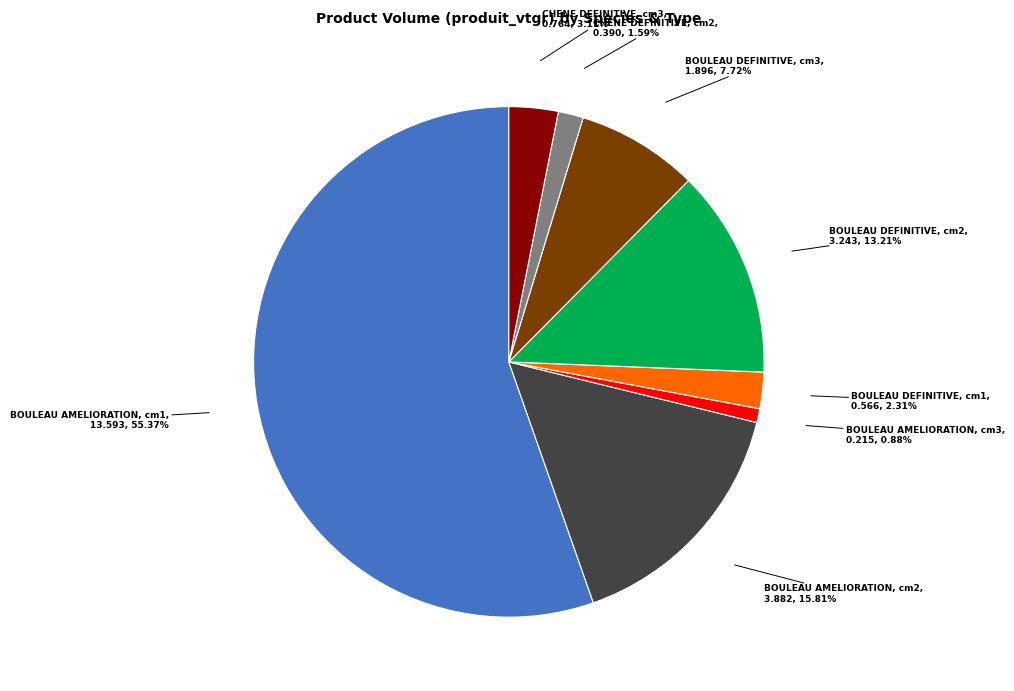

Does any single category account for the majority?

Yes